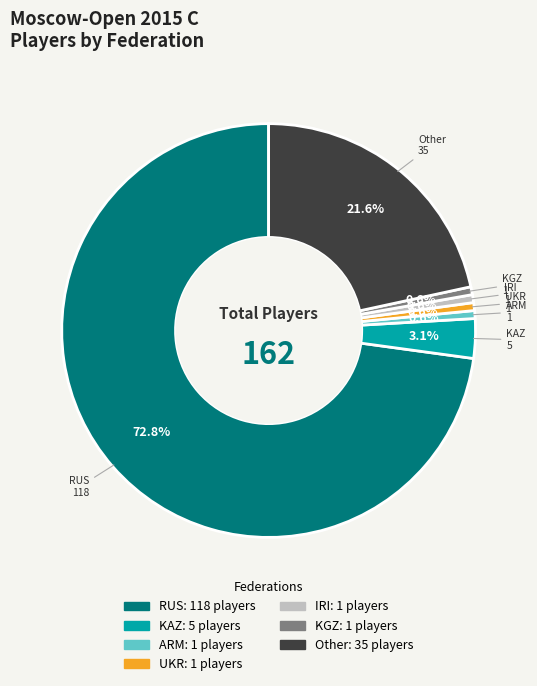

Which has a higher value, KAZ or RUS?

RUS